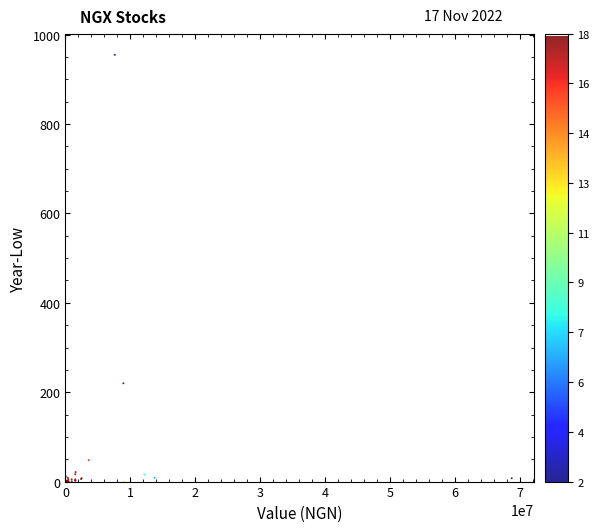

What Y value in the scatter plot is closest to 477?

220.0